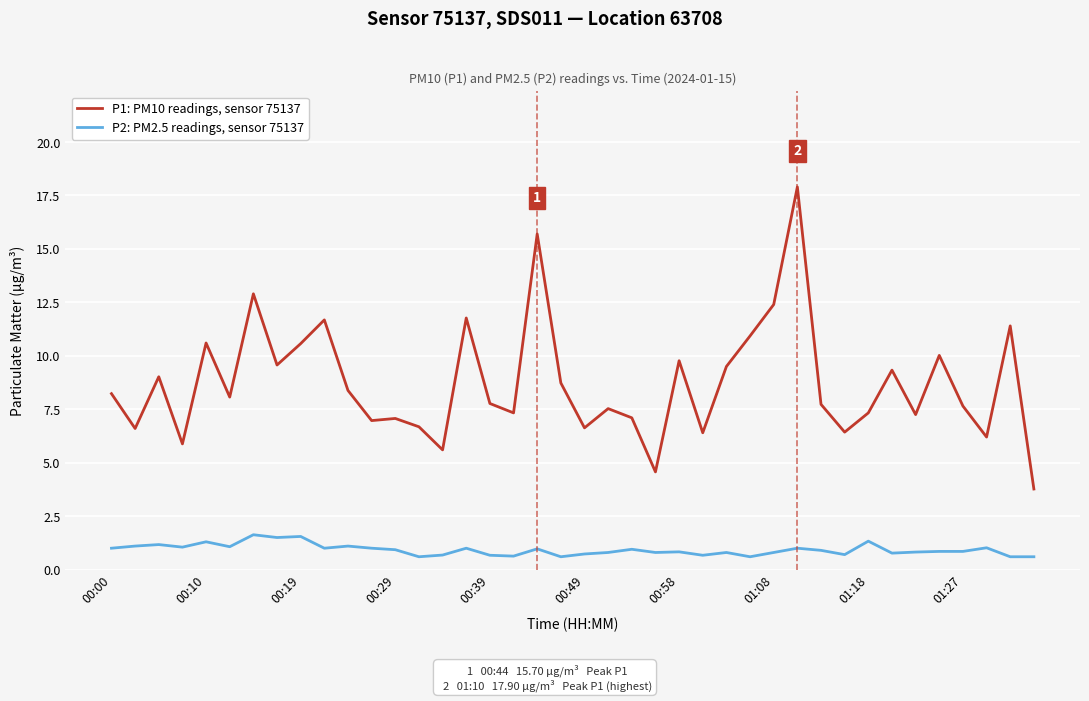

True or false: P1: PM10 readings, sensor 75137 and P2: PM2.5 readings, sensor 75137 intersect in this chart.

False